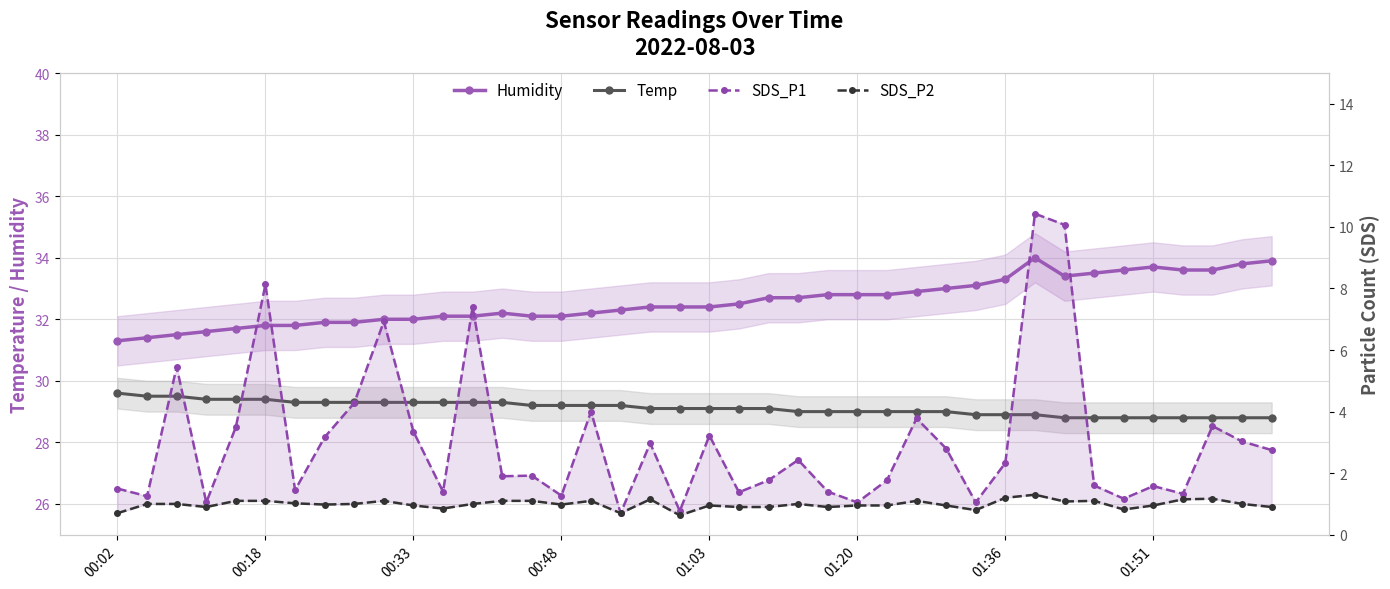

Rank the series at 00:48 from lowest to highest value.

SDS_P2, SDS_P1, Temp, Humidity